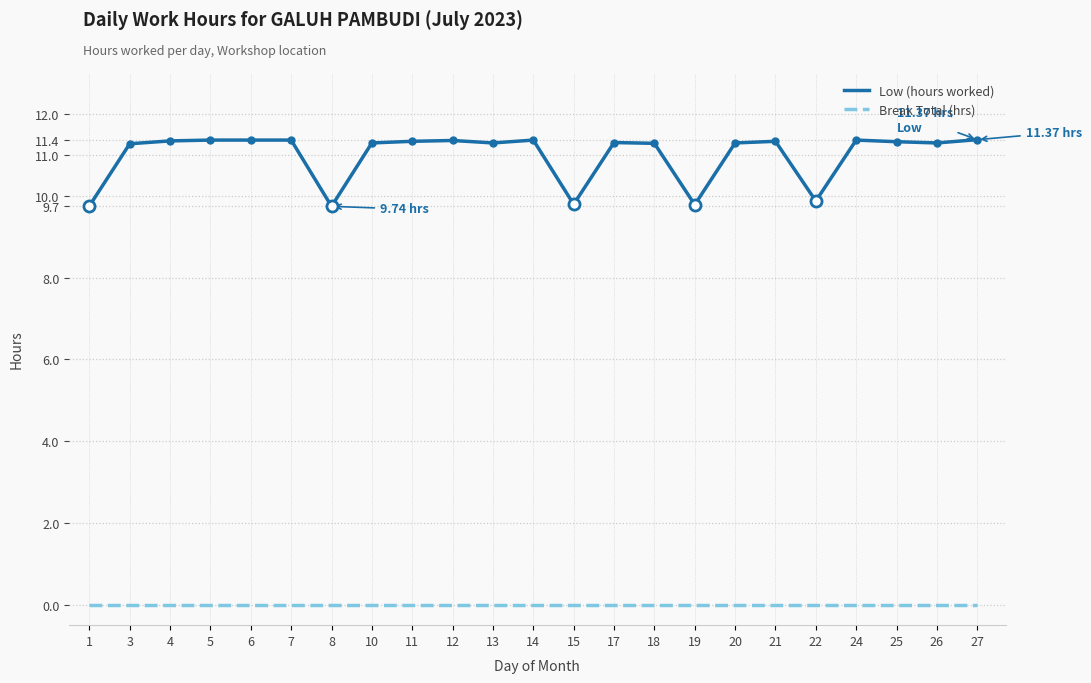

What is the value of the Low (hours worked) point at the 16th from the left?

9.8